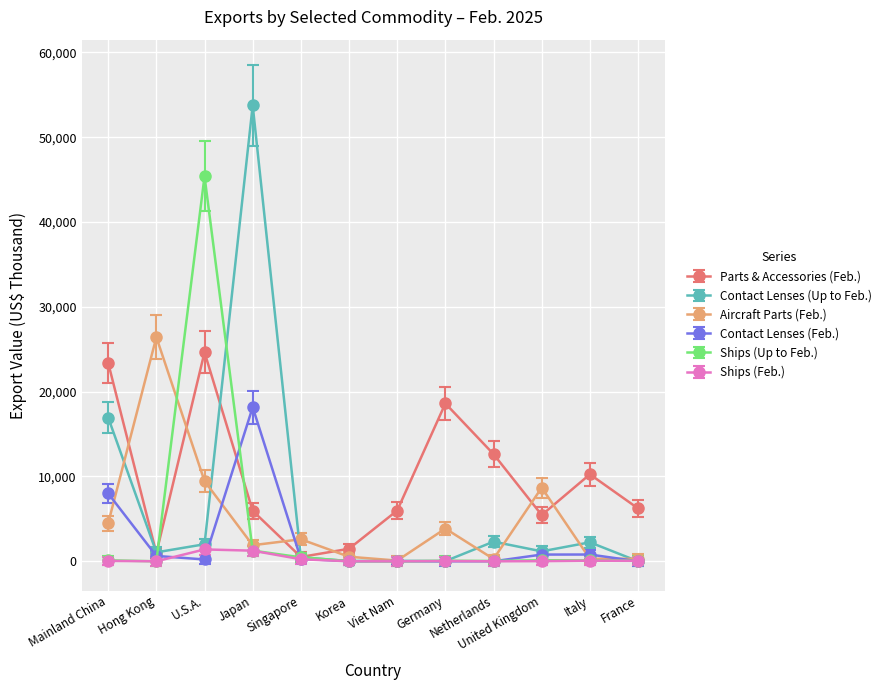

How many lines are shown in the chart?

6